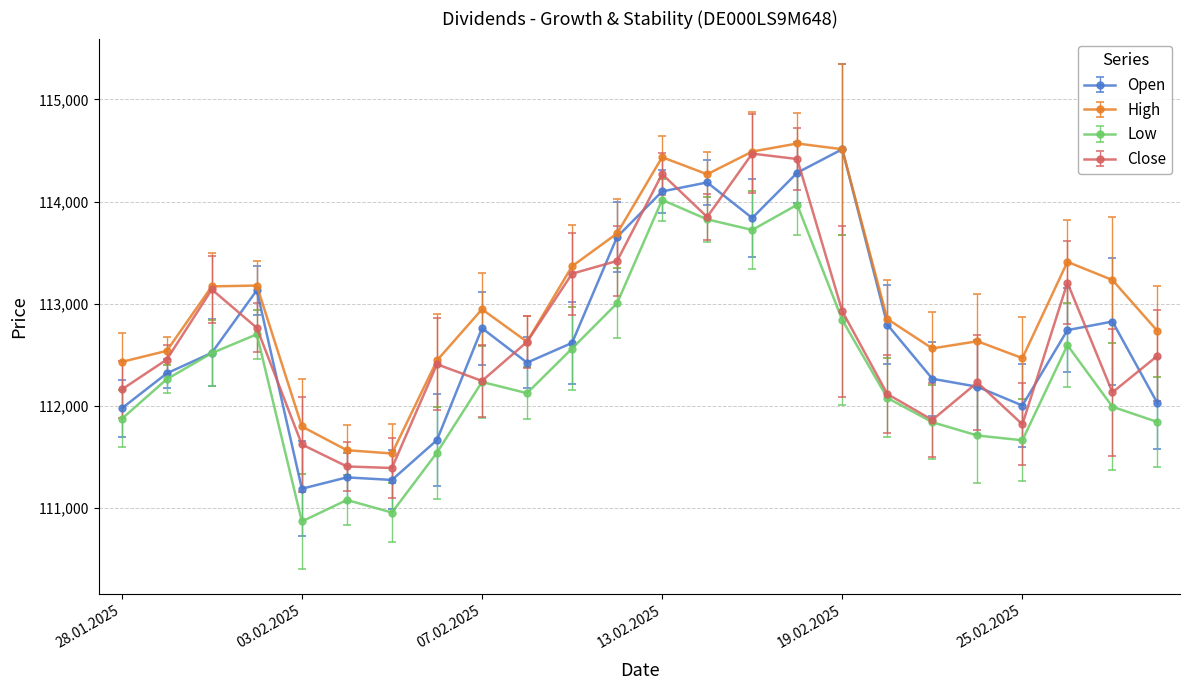

Does the chart display data point markers on the line(s)?

Yes